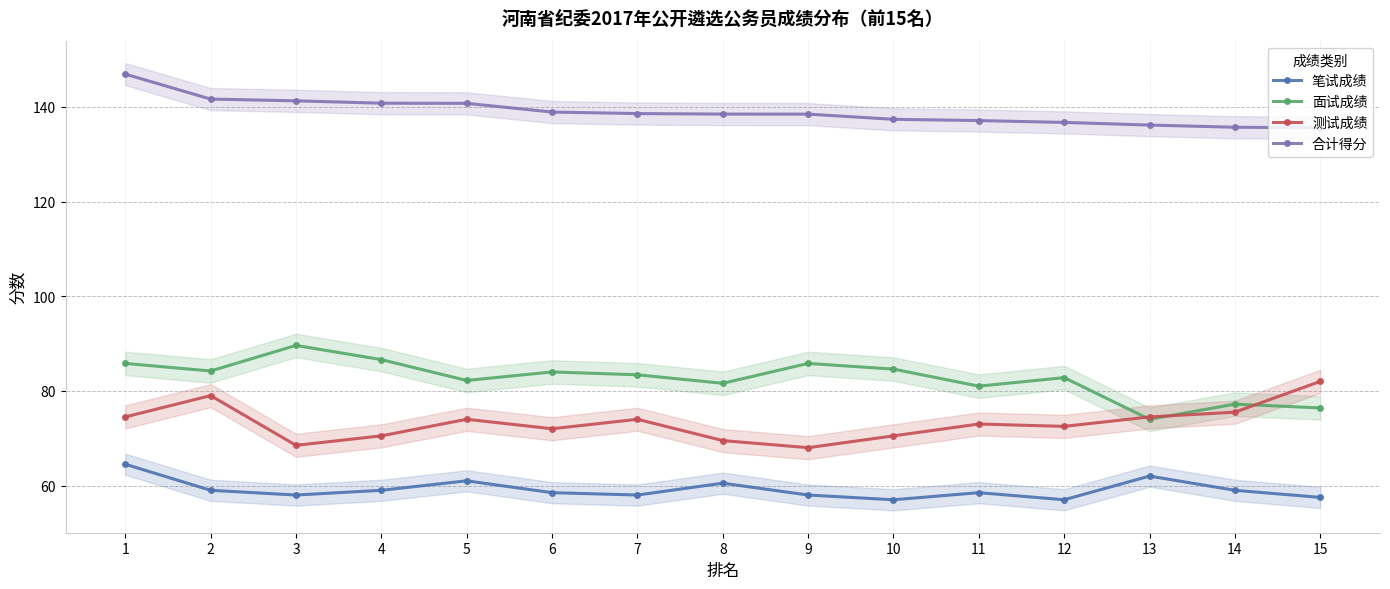

What is the difference between the maximum and minimum values in the 面试成绩 series?

15.6